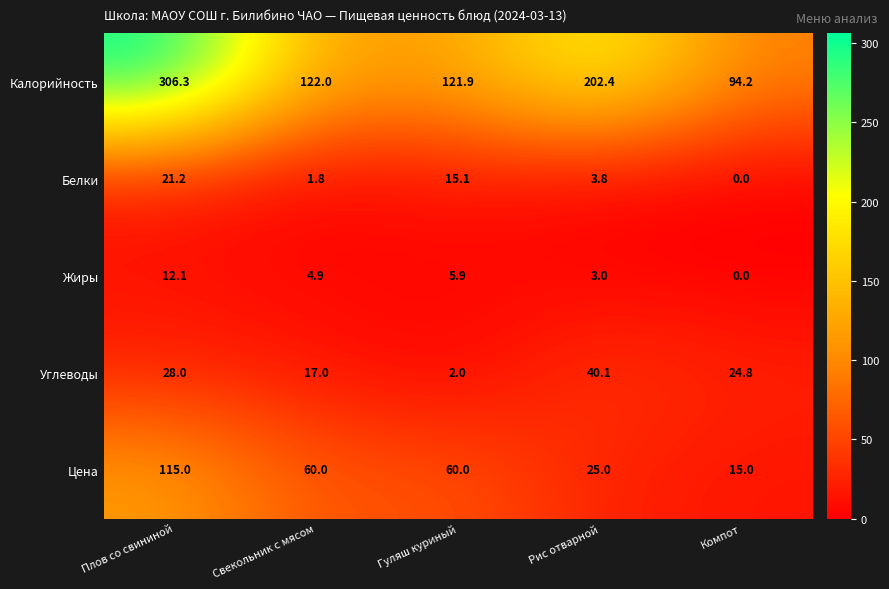

The value of Белки at Компот is 0.0. True or false?

True